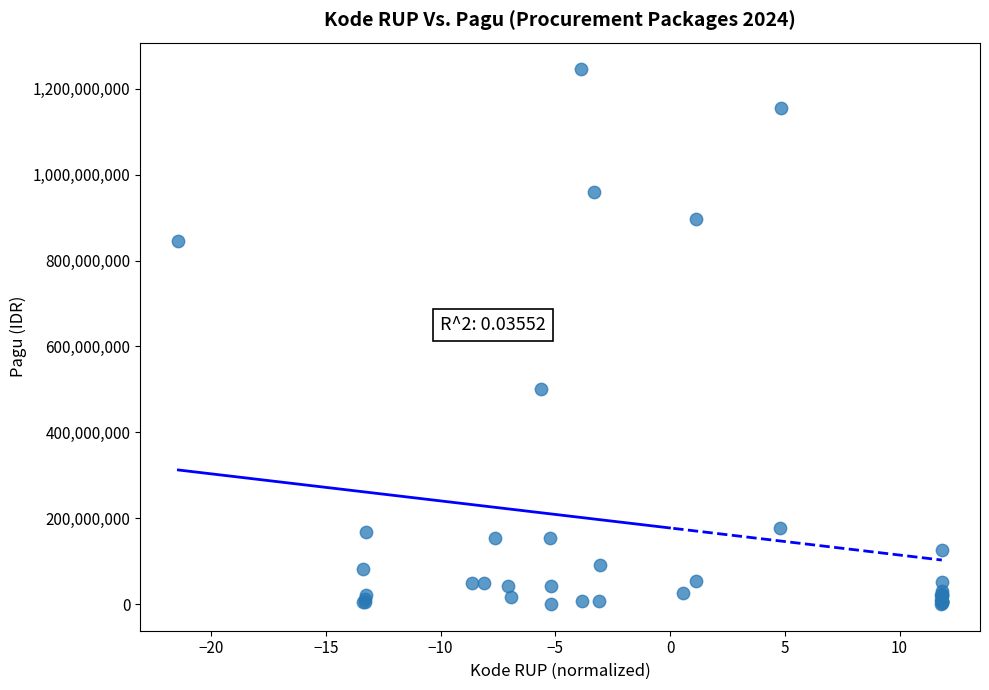

What Y value in the scatter plot is closest to 622840000?

499932000